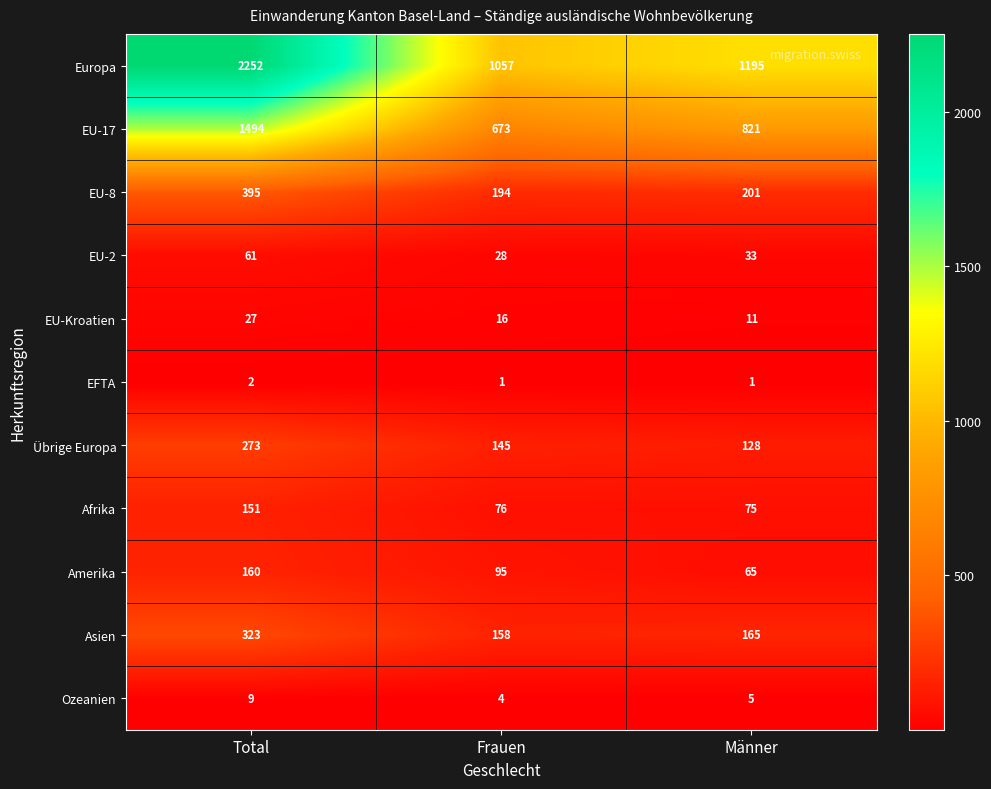

At Männer, list the series in order from smallest to largest.

EFTA, Ozeanien, EU-Kroatien, EU-2, Amerika, Afrika, Übrige Europa, Asien, EU-8, EU-17, Europa